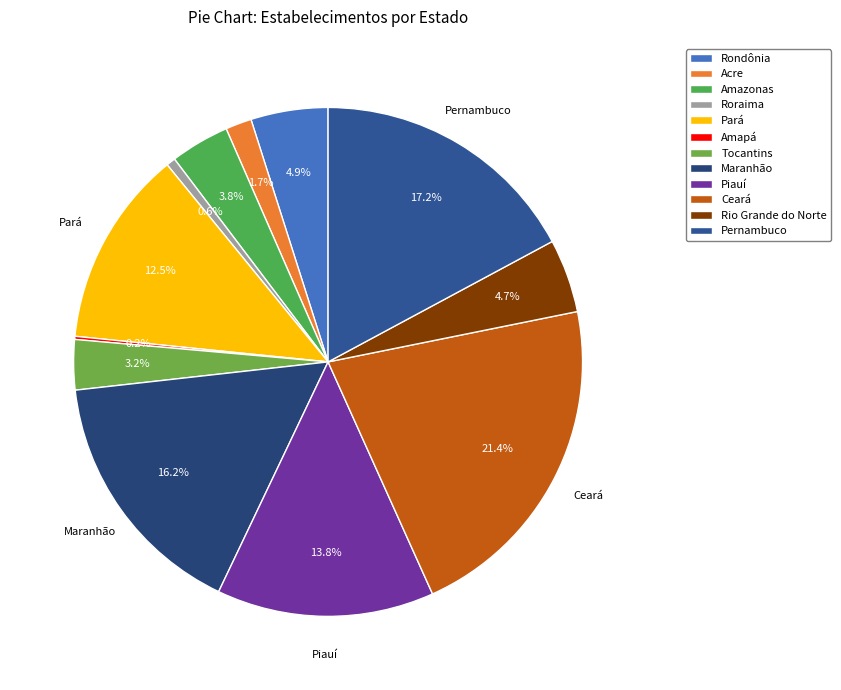

Which slice is the smallest?

Amapá